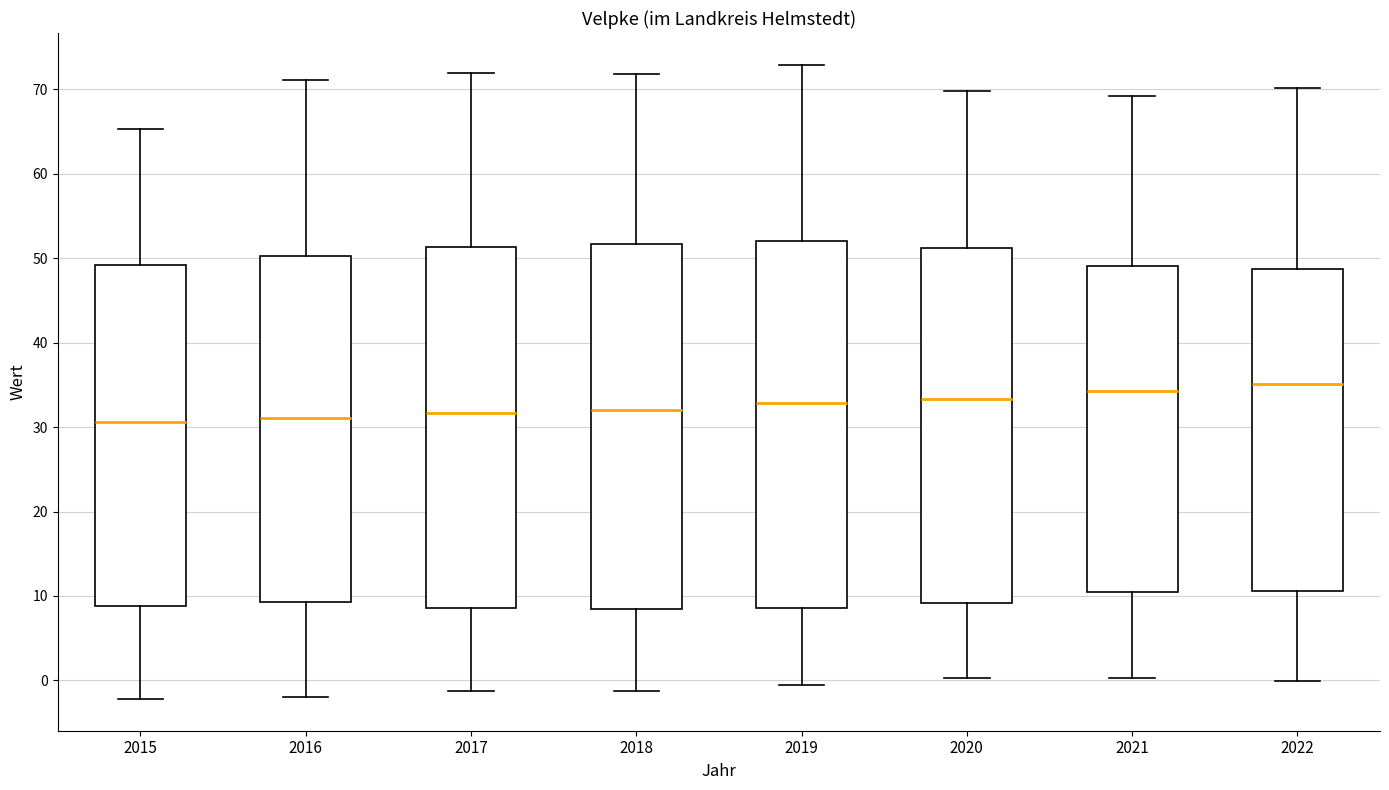

Reading left to right, read every box against the y-axis: the position of its median line, the range the box covers, and the ends of its whiskers. The values are not printed on the chart, so give them approximately, as read against the axis.

2015: median 31, box 9 to 49, whiskers -2 to 65
2016: median 31, box 9 to 50, whiskers -2 to 71
2017: median 32, box 9 to 51, whiskers -1 to 72
2018: median 32, box 8 to 52, whiskers -1 to 72
2019: median 33, box 9 to 52, whiskers -1 to 73
2020: median 33, box 9 to 51, whiskers 0 to 70
2021: median 34, box 11 to 49, whiskers 0 to 69
2022: median 35, box 11 to 49, whiskers 0 to 70